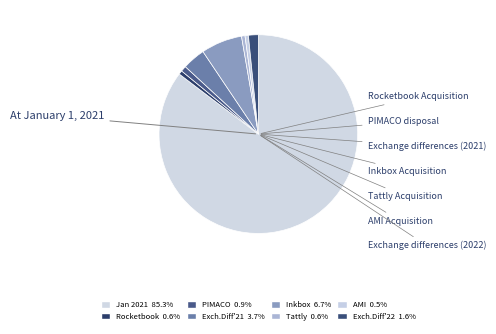

Count the number of slices in the pie.

8